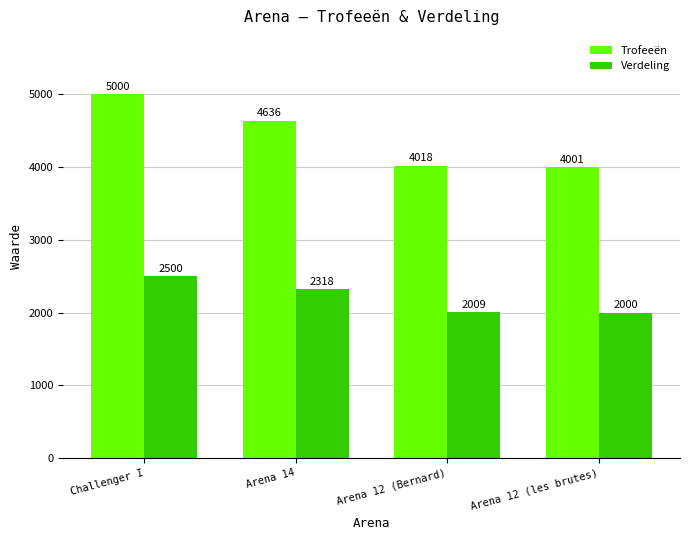

The Trofeeën series shows 4636 at Arena 14. True or false?

True